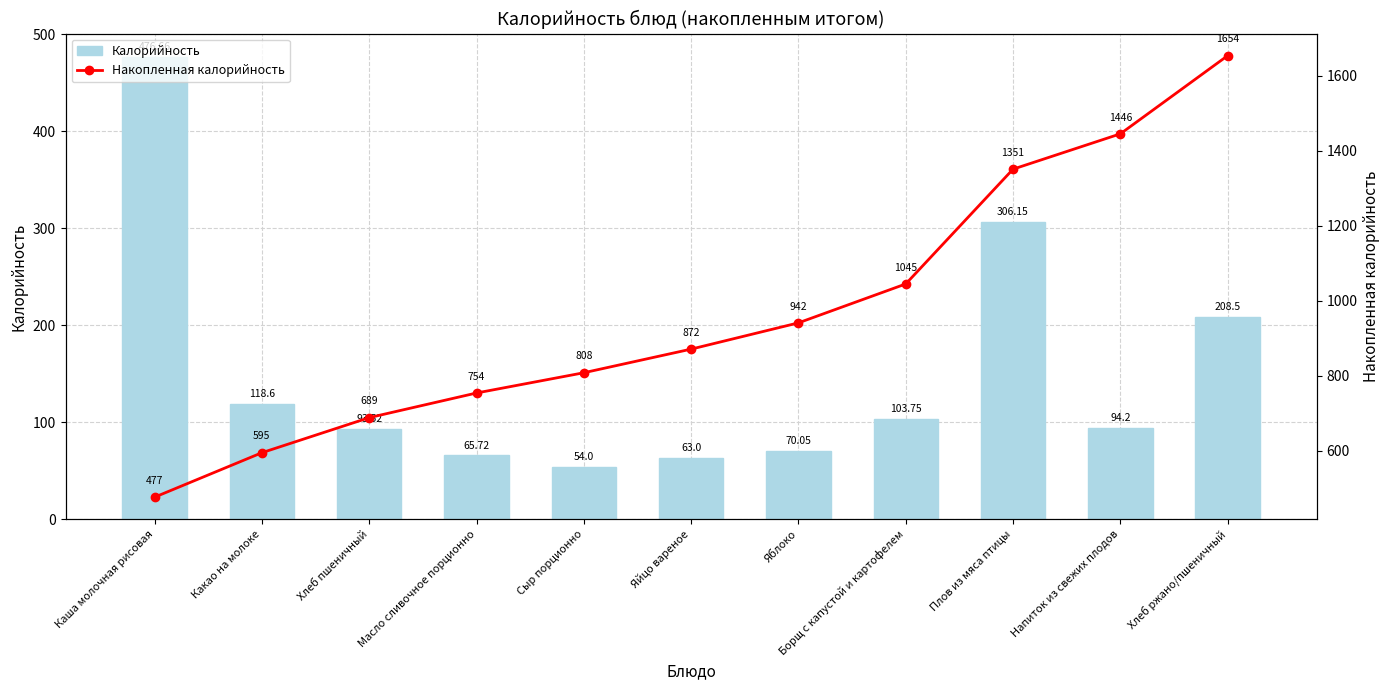

What is the lowest value of the Калорийность series?

54.0